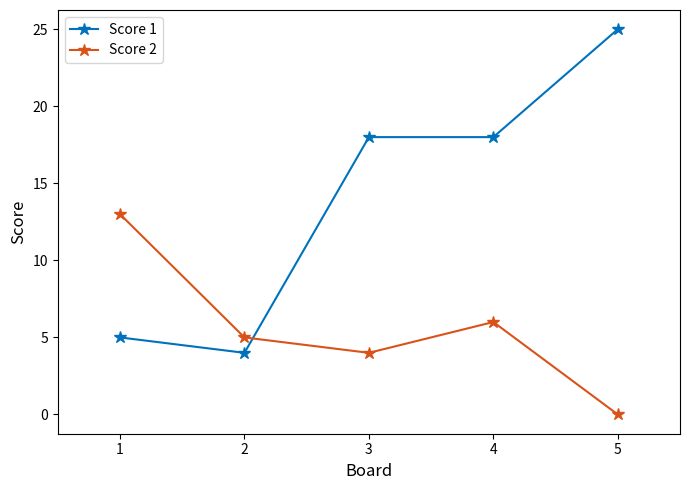

True or false: Score 1 has more than 1 interior local peaks.

False